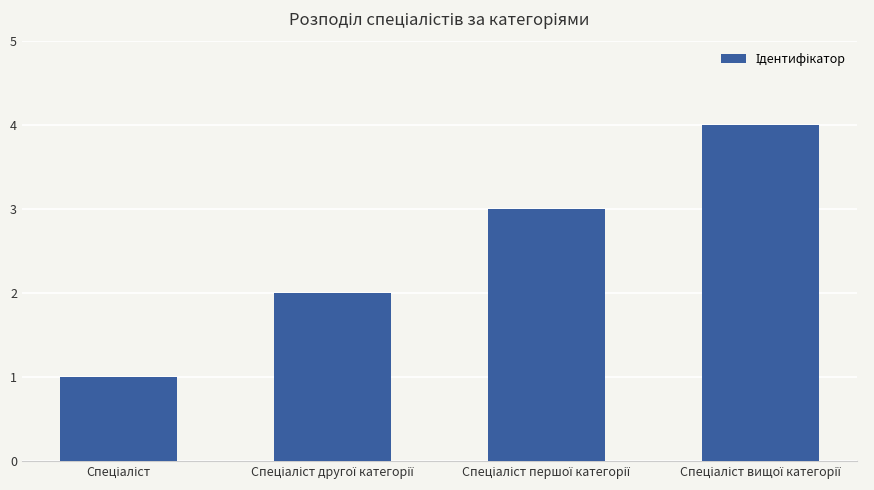

What is the difference between the maximum and minimum values?

3